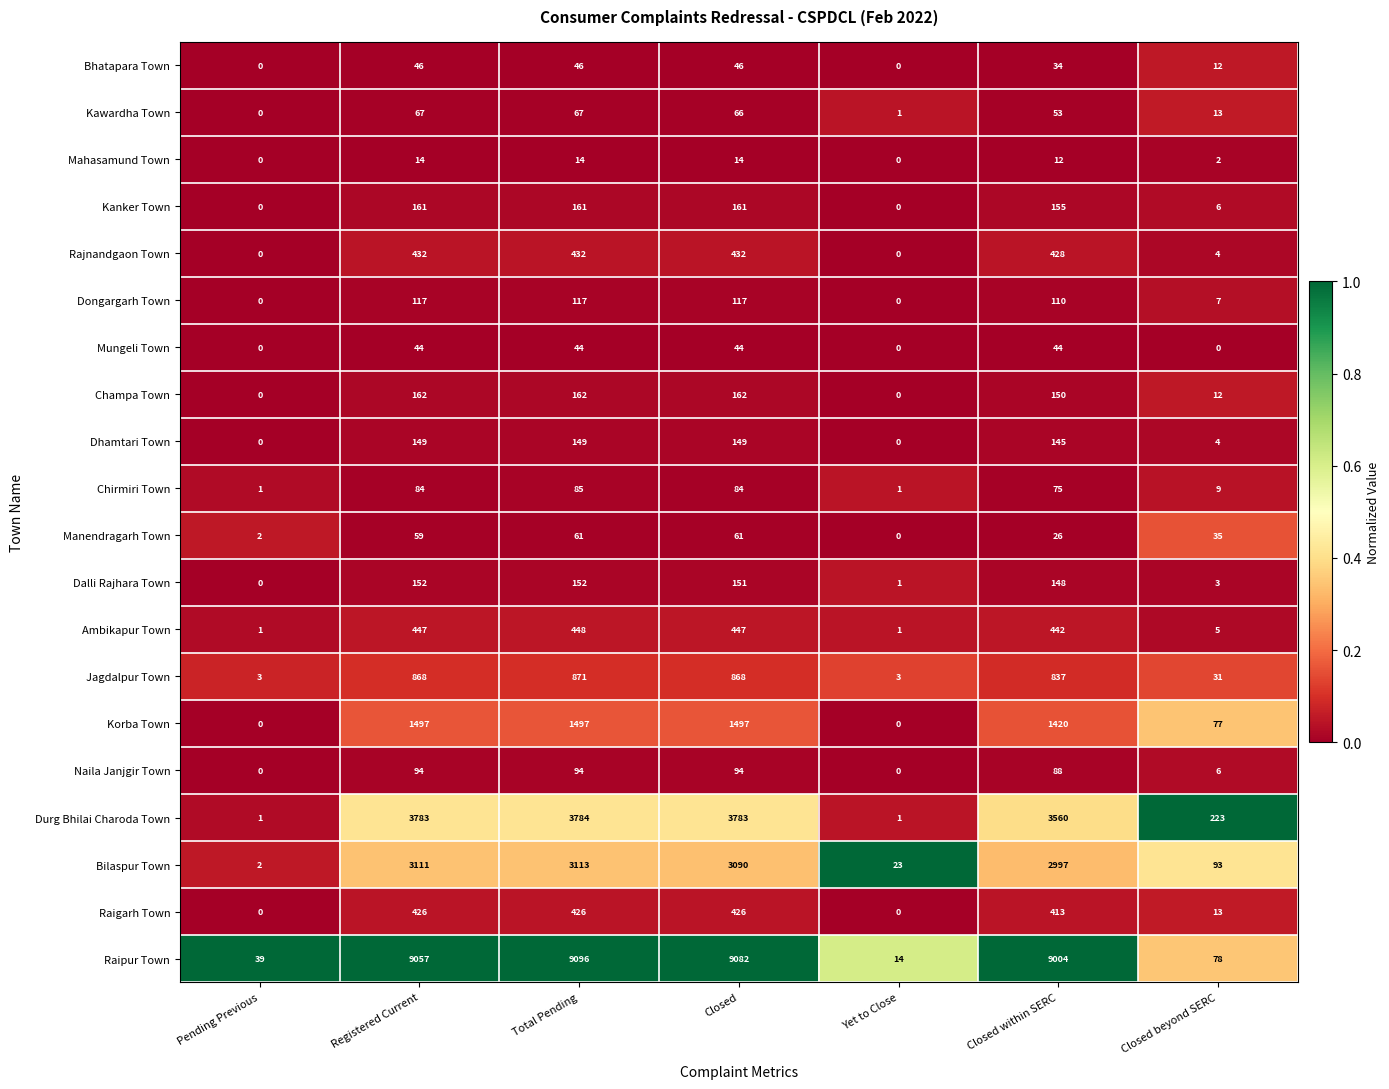

Rank the categories by Raipur Town value from lowest to highest.

Yet to Close, Pending Previous, Closed beyond SERC, Closed within SERC, Registered Current, Closed, Total Pending